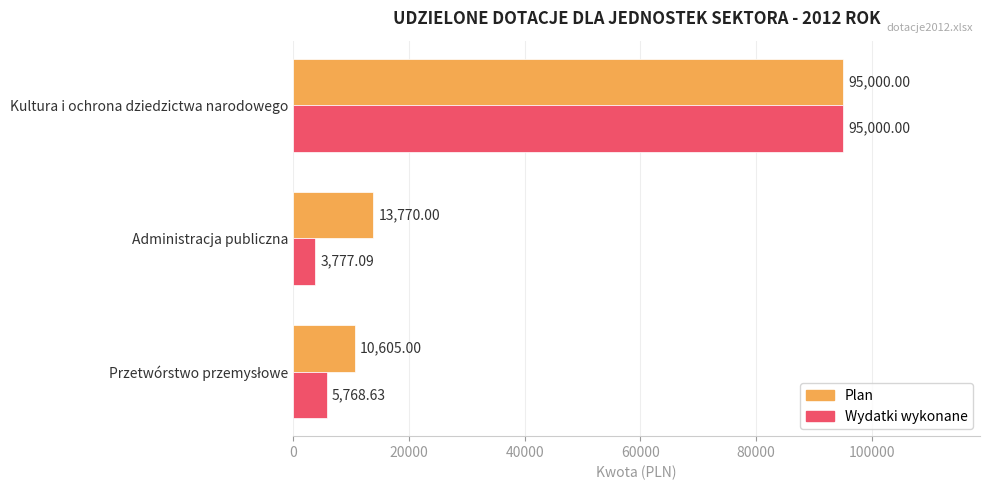

At which label does Wydatki wykonane reach its peak?

Kultura i ochrona dziedzictwa narodowego